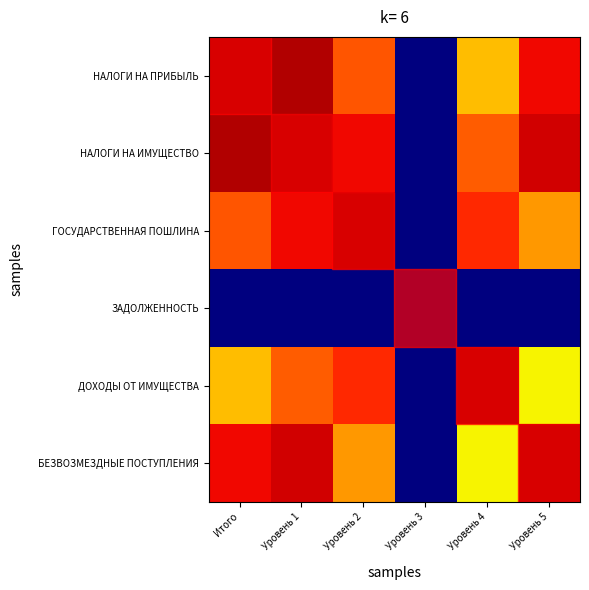

Reading left to right, transcribe all the data shown in this chart.

НАЛОГИ НА ПРИБЫЛЬ: Итого=1.0	Уровень 1=1.0	Уровень 2=0.8	Уровень 3=0.0	Уровень 4=0.7	Уровень 5=0.9
НАЛОГИ НА ИМУЩЕСТВО: Итого=1.0	Уровень 1=1.0	Уровень 2=0.9	Уровень 3=0.0	Уровень 4=0.8	Уровень 5=0.9
ГОСУДАРСТВЕННАЯ ПОШЛИНА: Итого=0.8	Уровень 1=0.9	Уровень 2=1.0	Уровень 3=0.0	Уровень 4=0.9	Уровень 5=0.7
ЗАДОЛЖЕННОСТЬ: Итого=0.0	Уровень 1=0.0	Уровень 2=0.0	Уровень 3=0.0	Уровень 4=0.0	Уровень 5=0.0
ДОХОДЫ ОТ ИМУЩЕСТВА: Итого=0.7	Уровень 1=0.8	Уровень 2=0.9	Уровень 3=0.0	Уровень 4=1.0	Уровень 5=0.6
БЕЗВОЗМЕЗДНЫЕ ПОСТУПЛЕНИЯ: Итого=0.9	Уровень 1=0.9	Уровень 2=0.7	Уровень 3=0.0	Уровень 4=0.6	Уровень 5=1.0